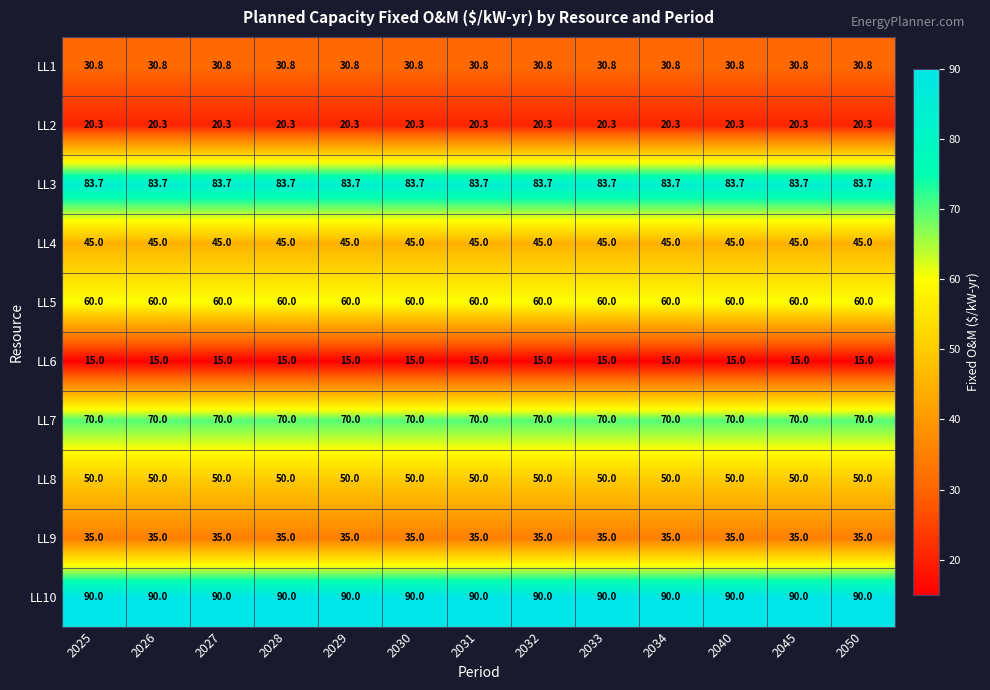

What is the minimum value shown in the chart?

15.0